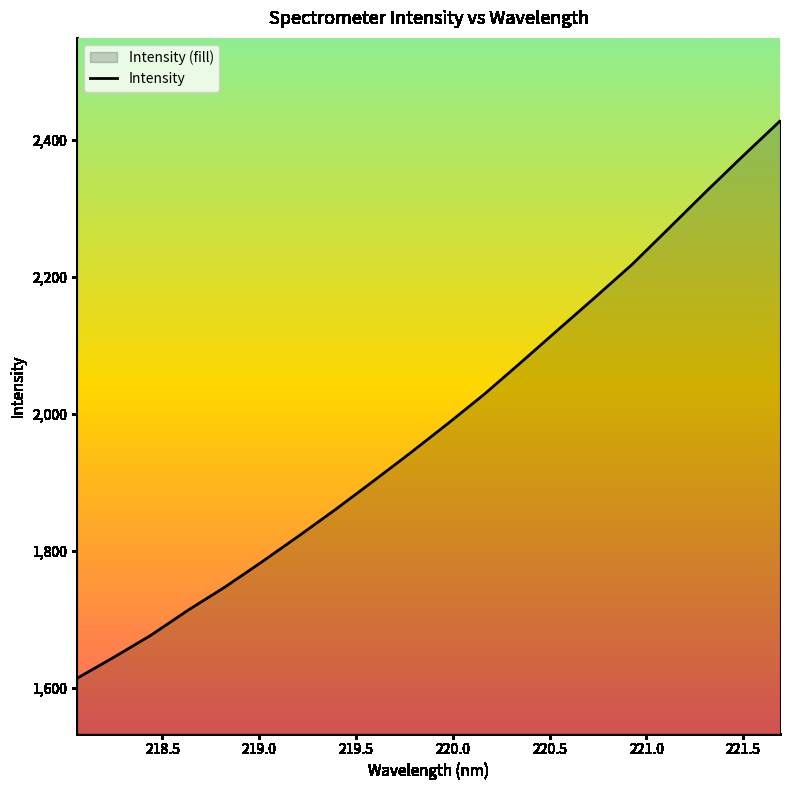

What is the difference between the maximum and minimum values?

813.3